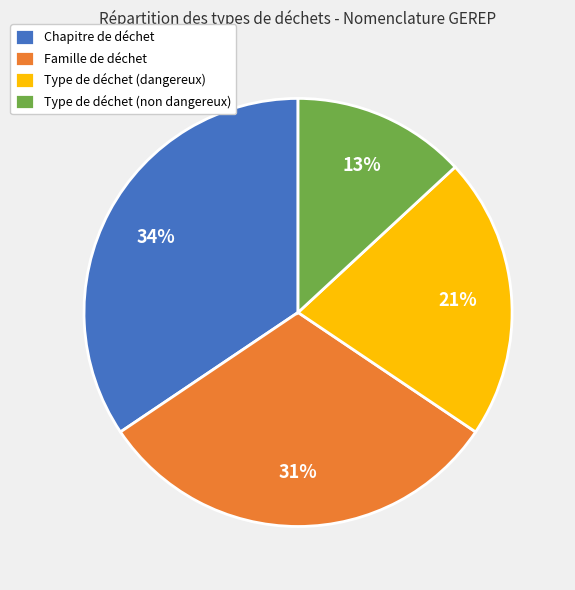

Is the sum of Type de déchet (non dangereux) and Famille de déchet greater than half?

No